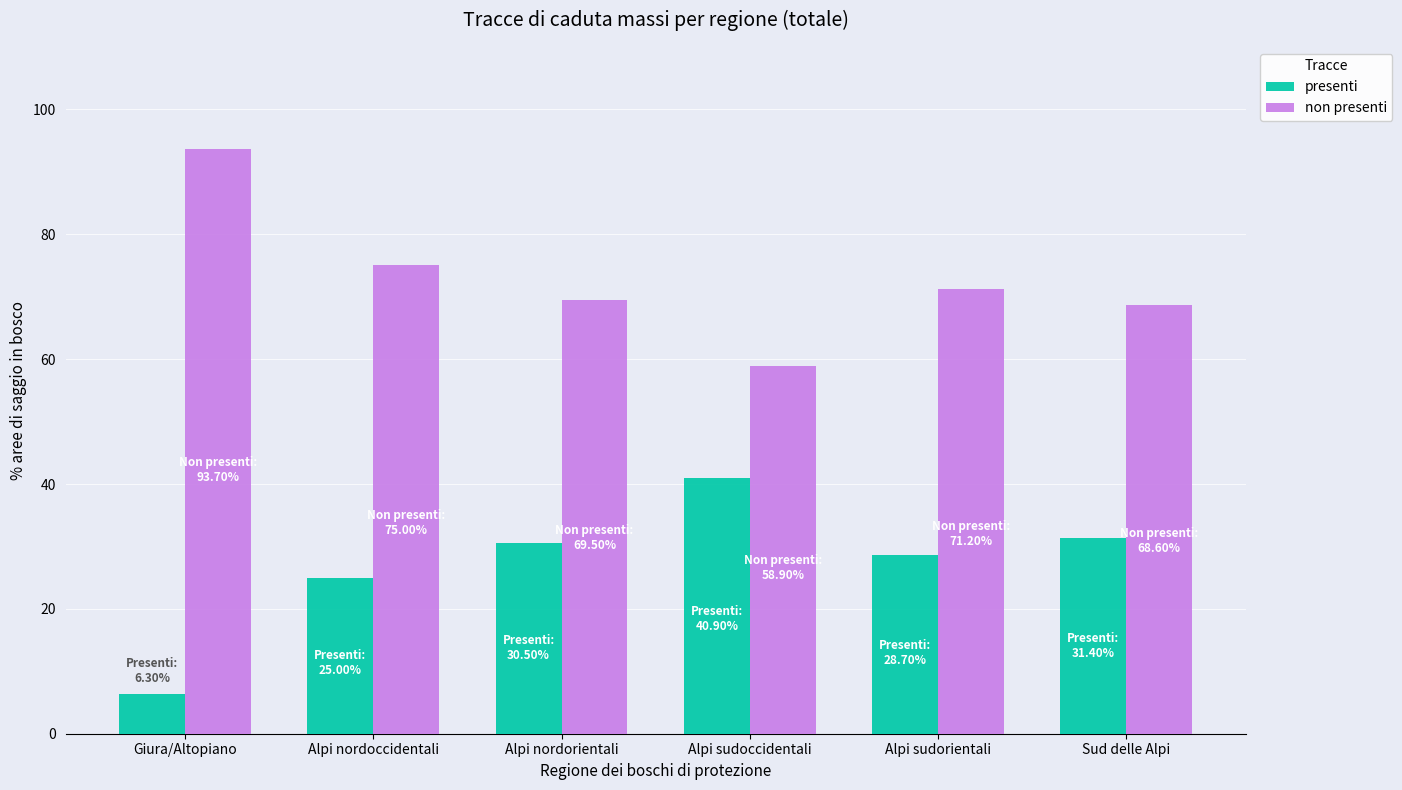

What is the average value of the non presenti series?

72.8